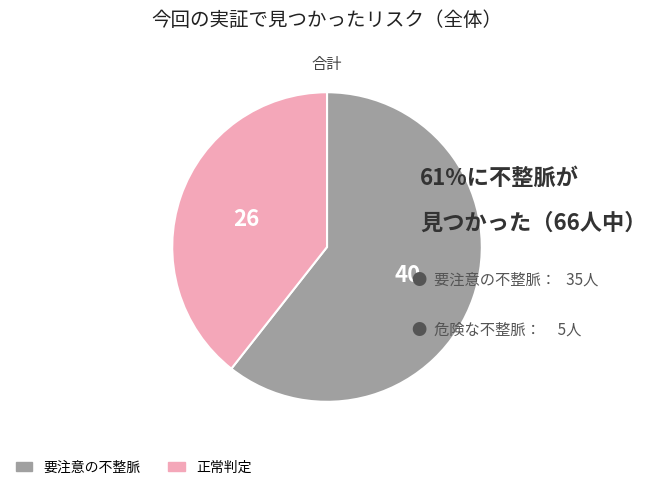

Count the number of slices in the pie.

2